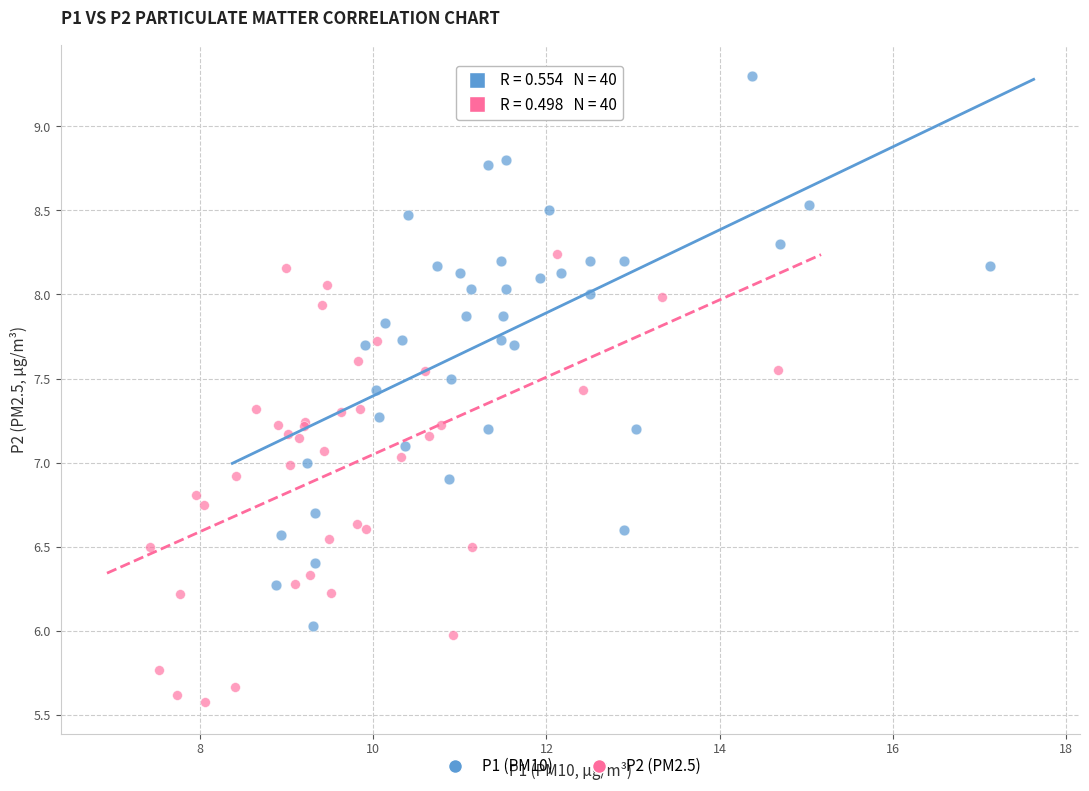

Which series reaches the maximum Y coordinate?

P1 (PM10)